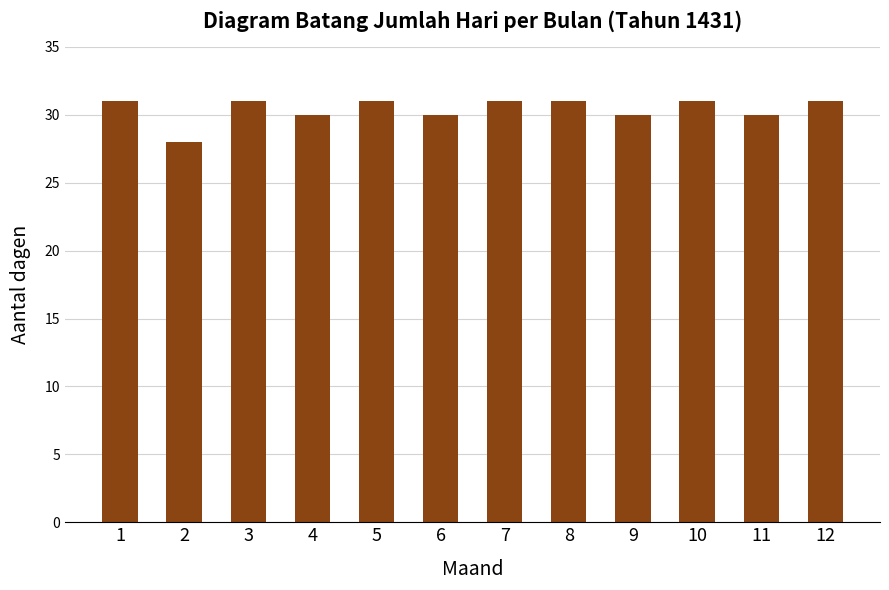

What is the average value?

30